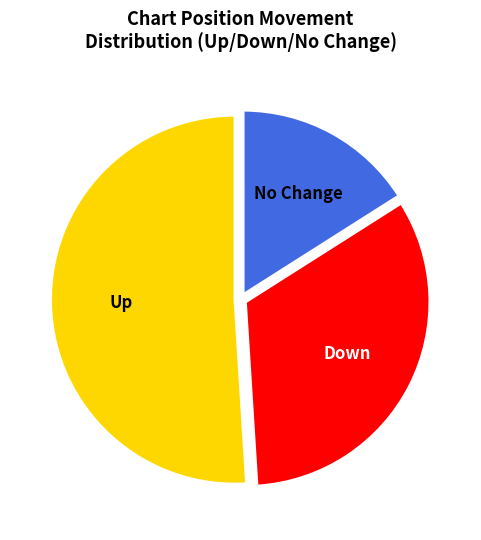

Does any single category account for the majority?

Yes